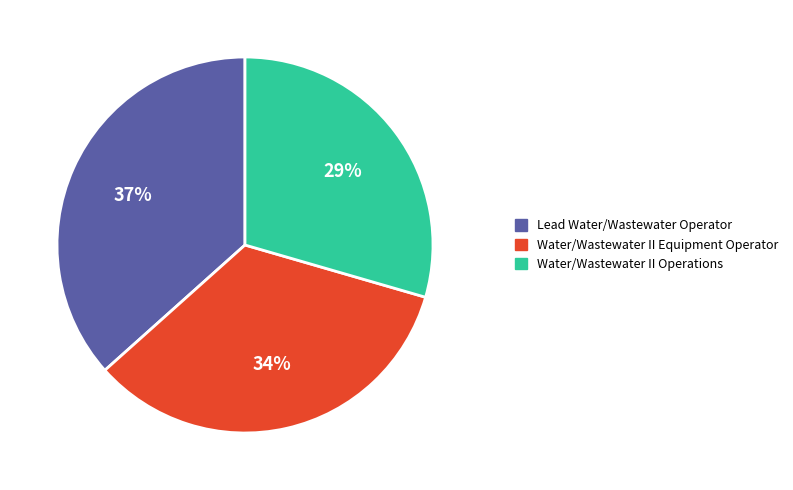

To the nearest percent, what portion does Water/Wastewater II Operations represent?

29%